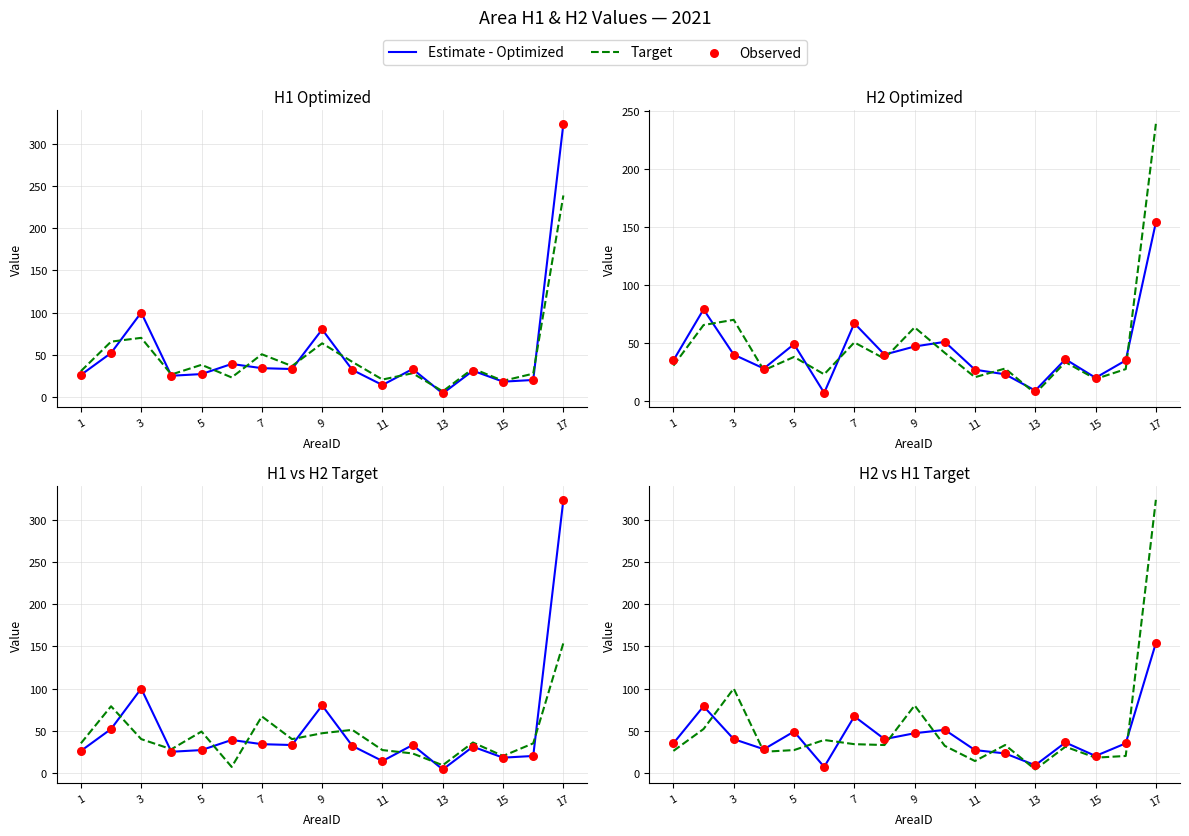

Which series contains the lowest Y value?

Target